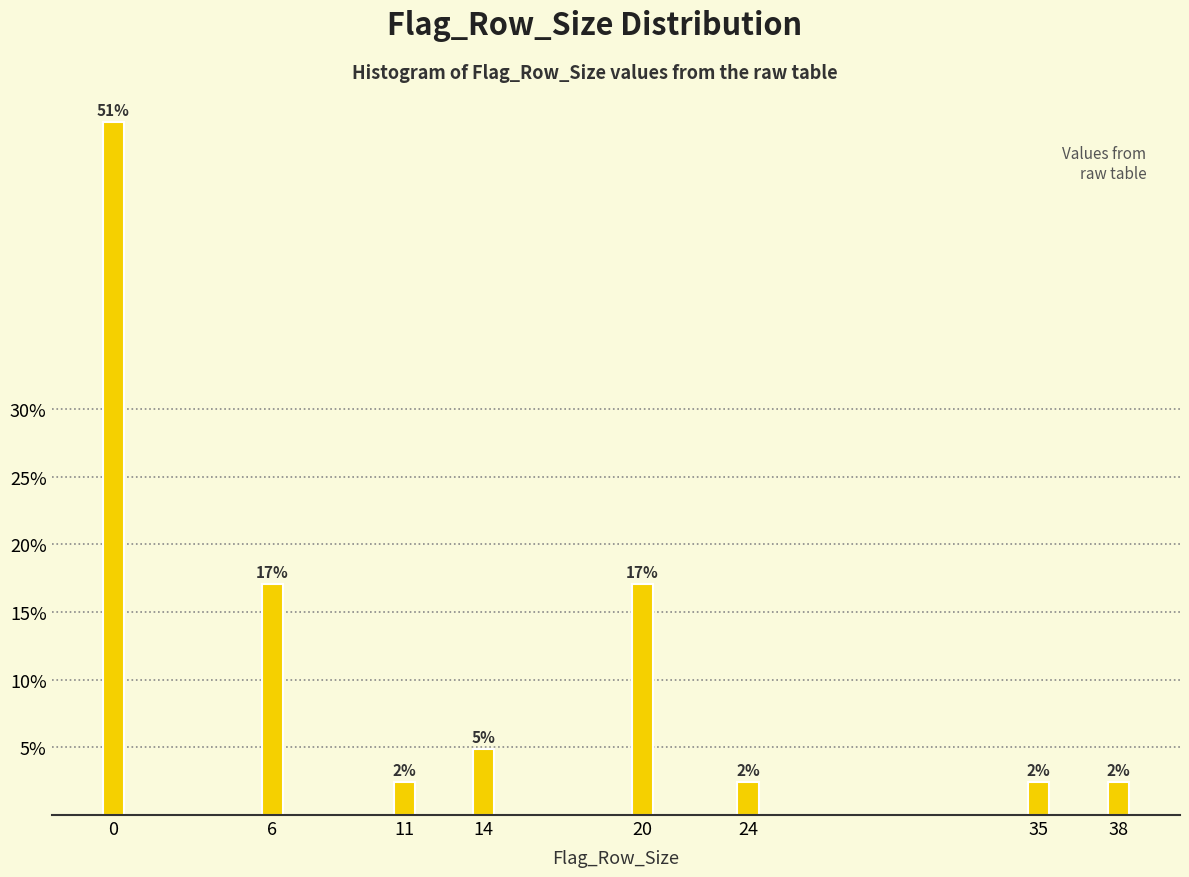

How many bars are there in total?

8